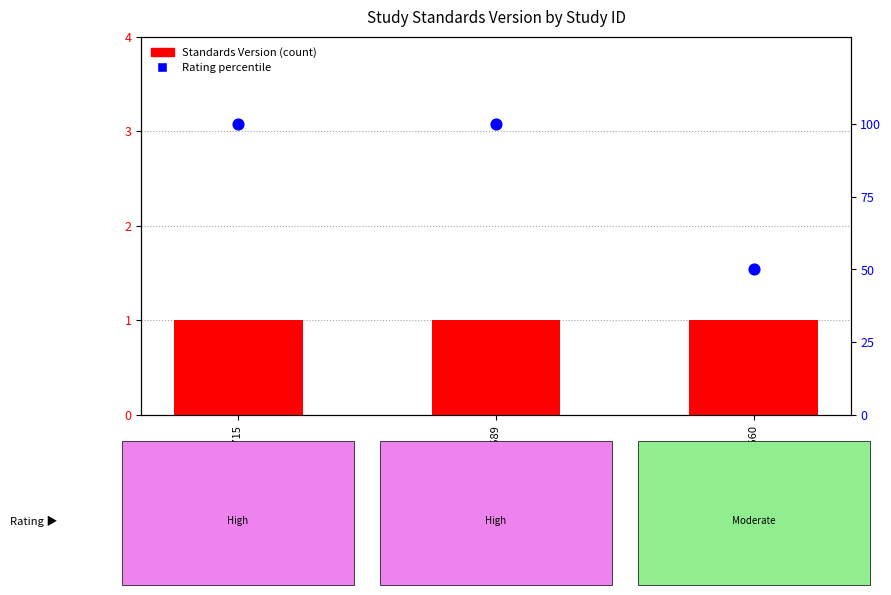

Which series reaches the minimum Y coordinate?

Standards Version